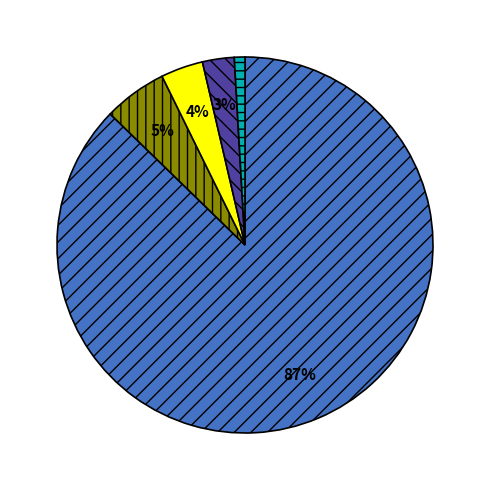

To the nearest percent, what is the average slice percentage?

20%